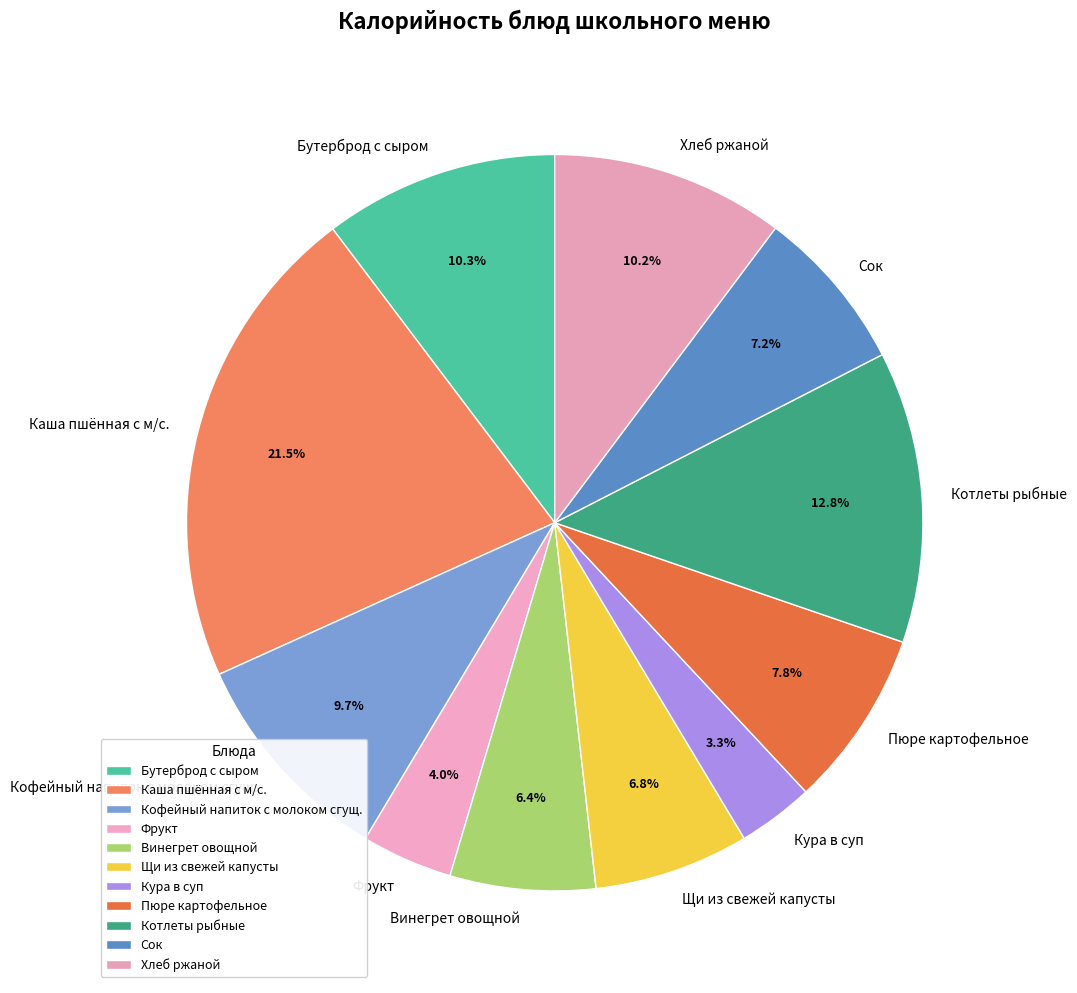

Does Каша пшённая с м/с. represent more than half of the total?

No